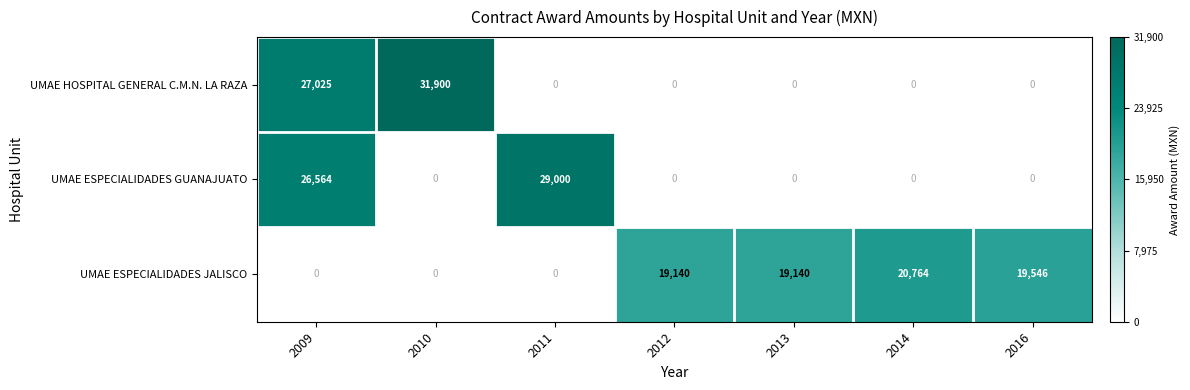

At which category is the sum across all series the highest?

2009